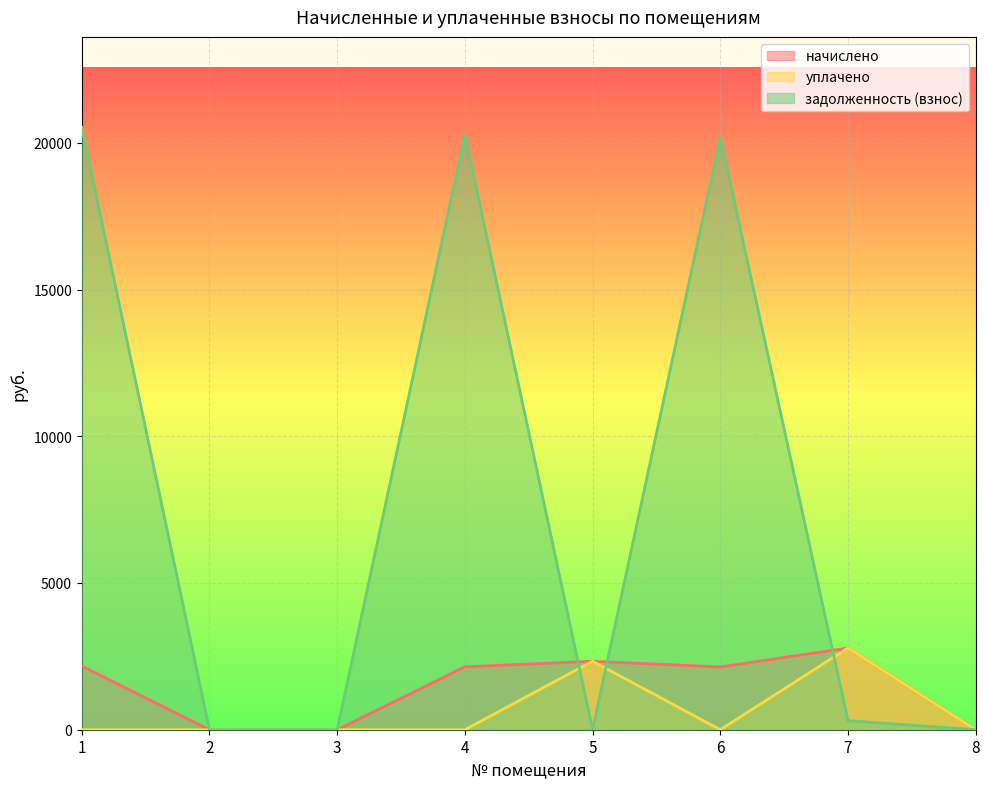

How many data points does each series have?

8